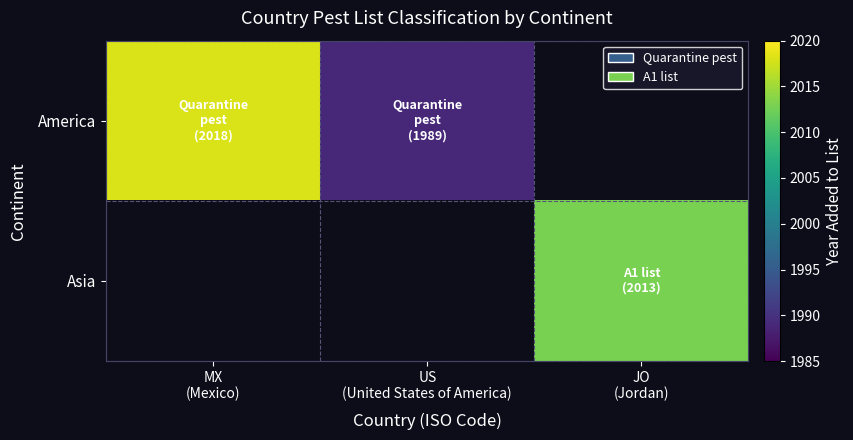

Reading left to right, what are all the values shown in this chart?

America: MX
(Mexico)=2018	US
(United States of America)=1989	JO
(Jordan)=0
Asia: MX
(Mexico)=0	US
(United States of America)=0	JO
(Jordan)=2013